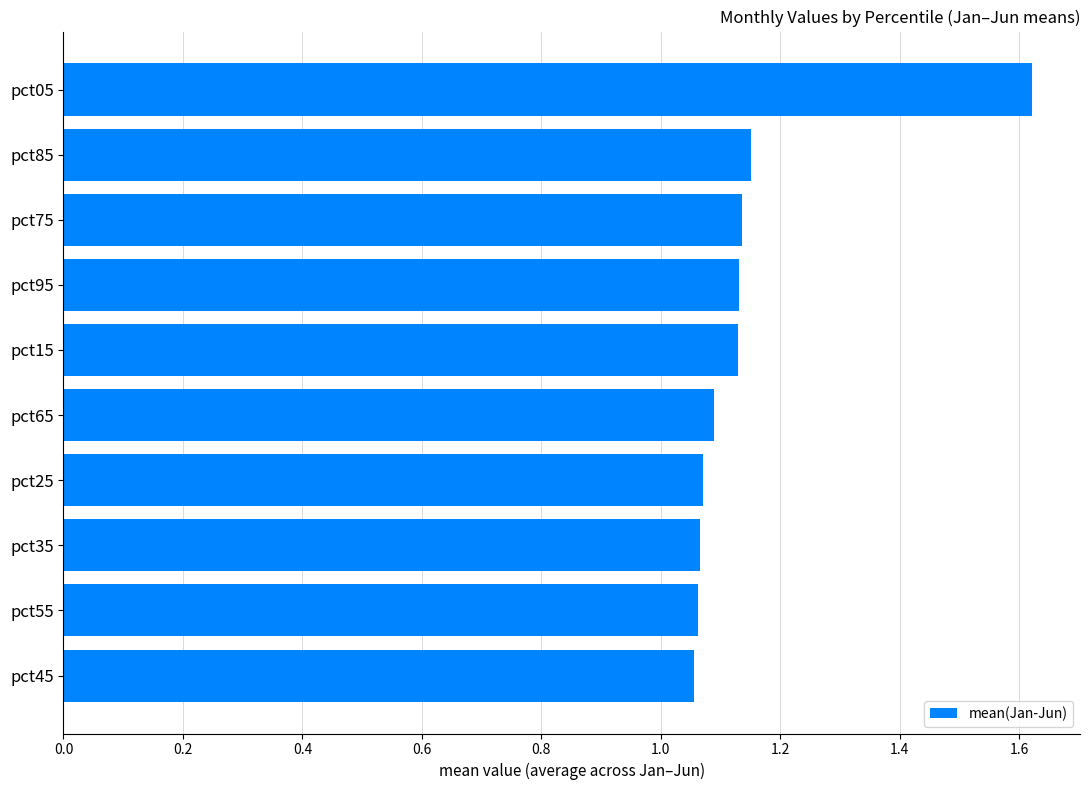

The chart shows a value of 0.7 at pct35. True or false?

False